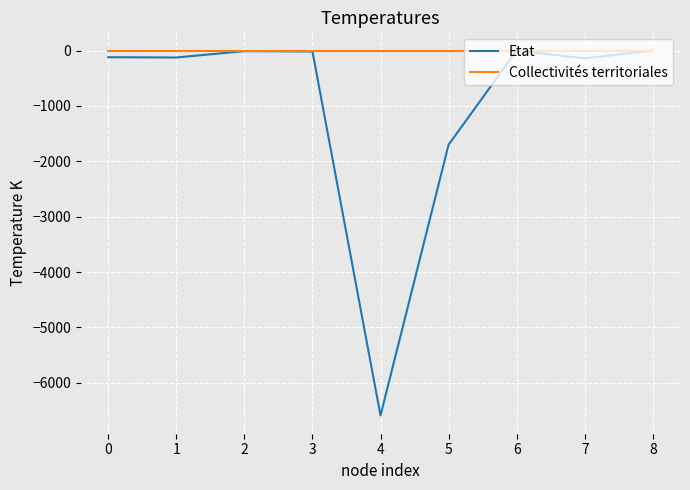

How many lines are shown in the chart?

2